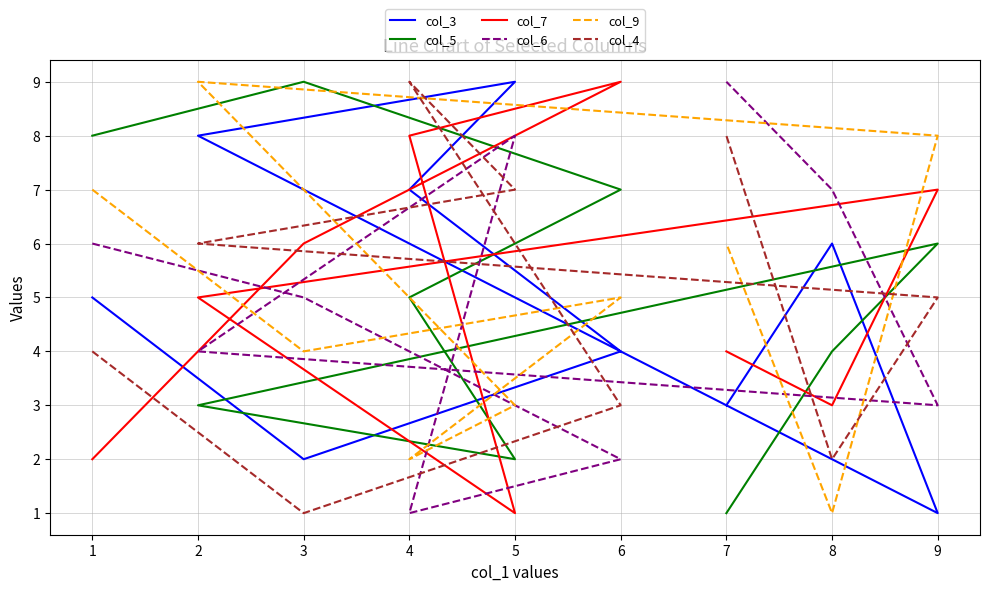

How many interior local valleys does the col_6 series have?

2